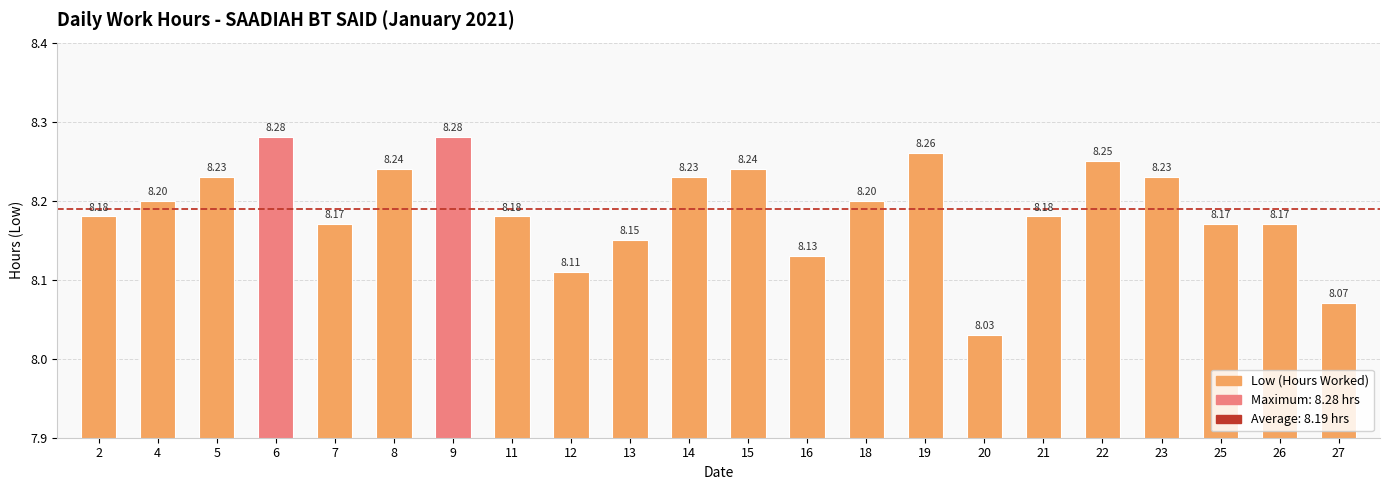

What is the sum of all values?

180.2